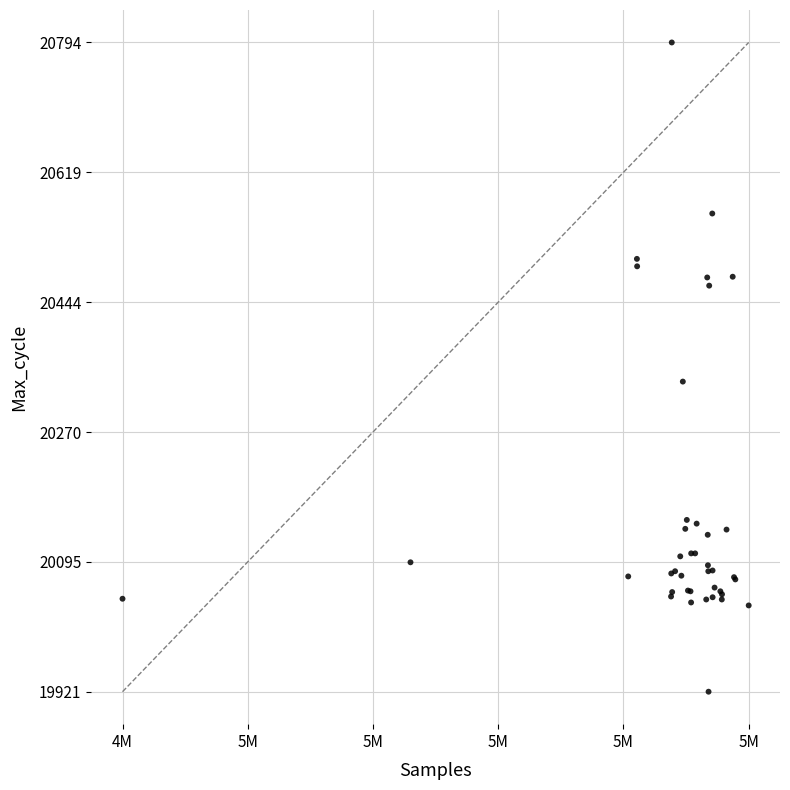

What Y value in the scatter plot is closest to 20357?

20338